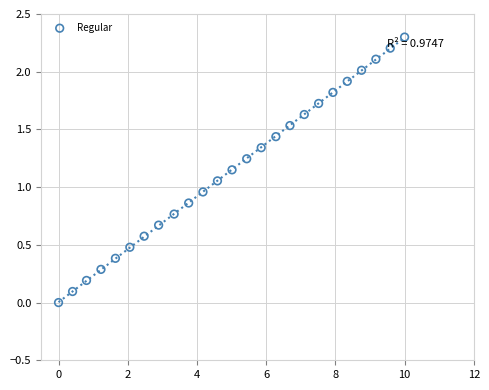

What is the range of X values (max minus min)?

10.0